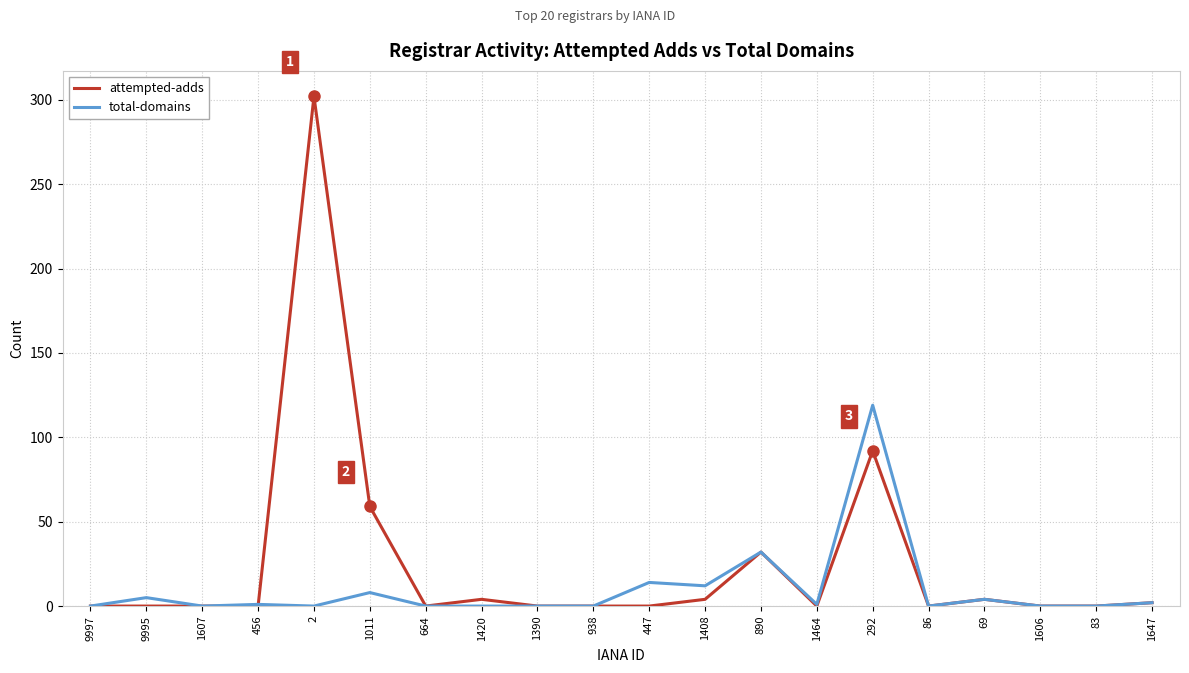

True or false: total-domains has a value of 0 at 83.

True